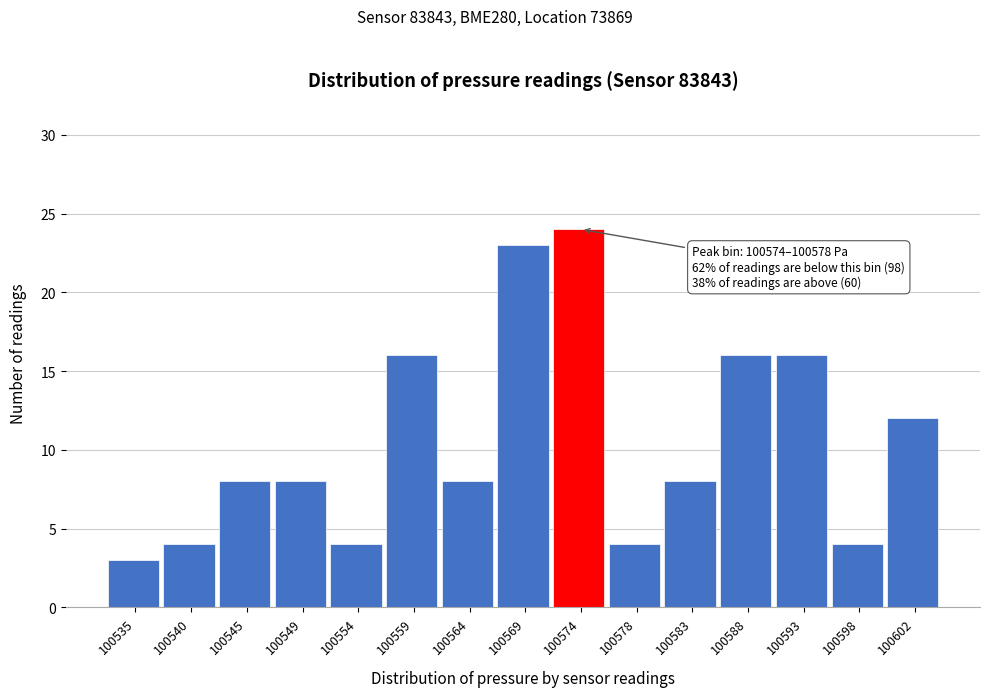

Reading left to right, list all the values displayed in this chart.

3	4	8	8	4	16	8	23	24	4	8	16	16	4	12